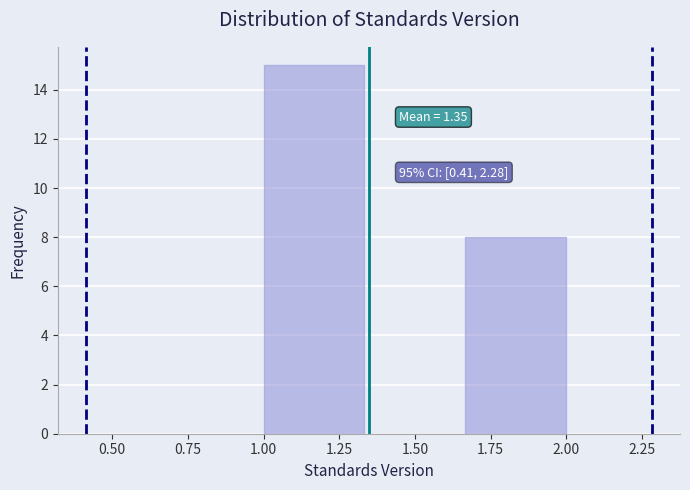

Which range on the x-axis has the tallest bar?

1.00 to 1.35